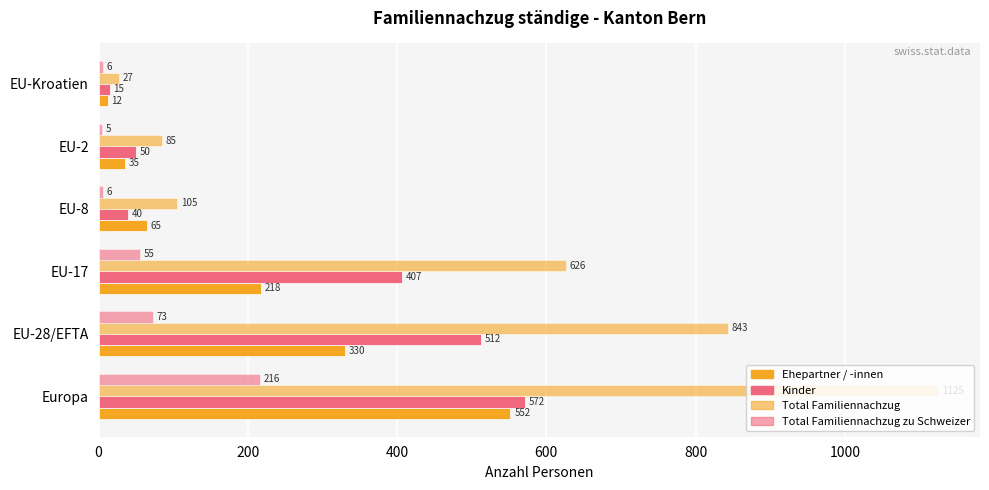

What is the maximum value shown in the chart?

1125